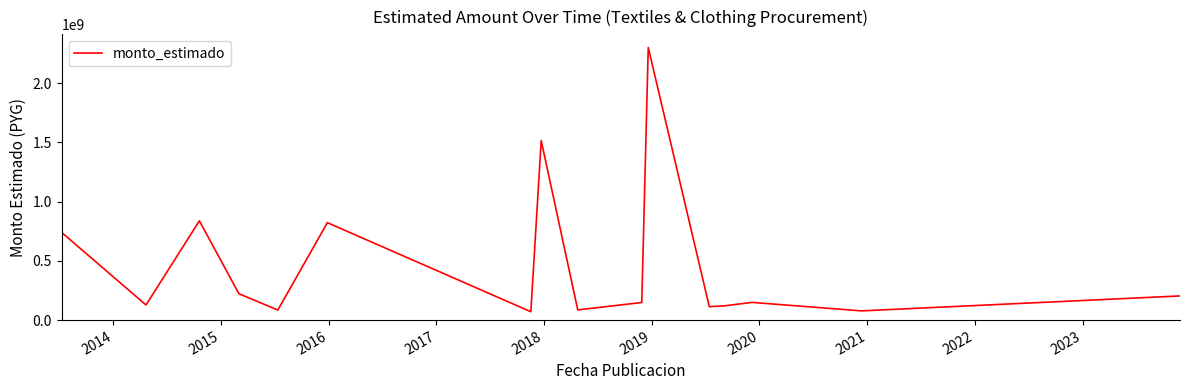

What is the difference between the maximum and minimum values?

2229297250